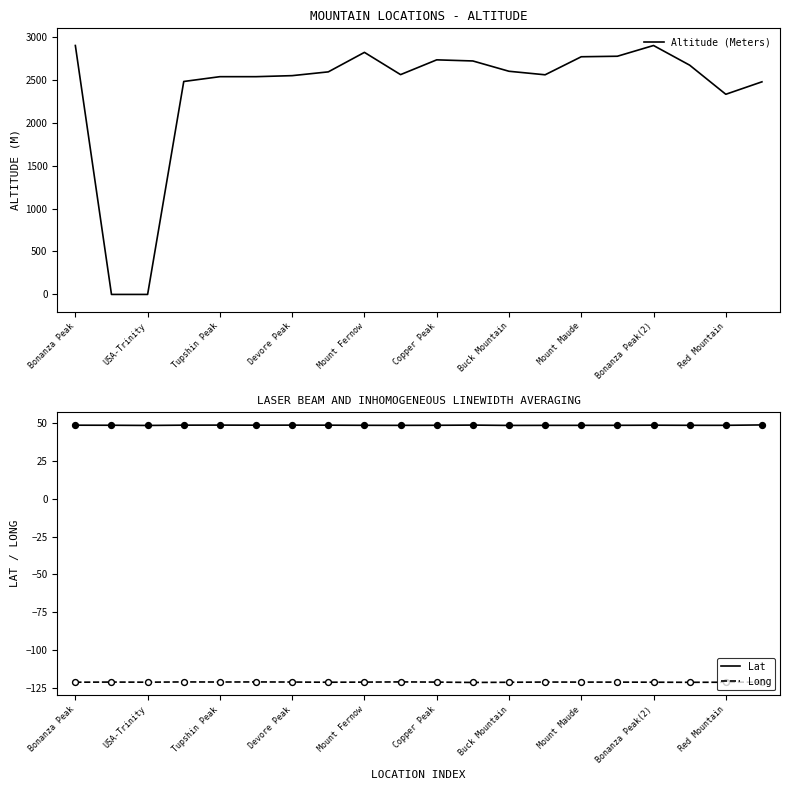

True or false: Long and Lat cross at least once.

False